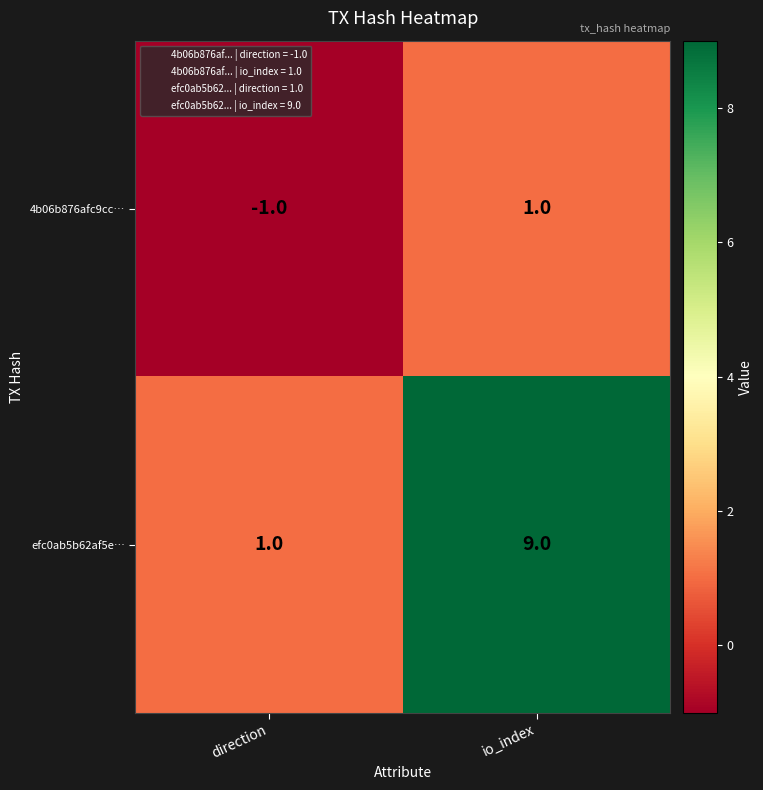

The efc0ab5b62af5e… series shows 14 at io_index. True or false?

False